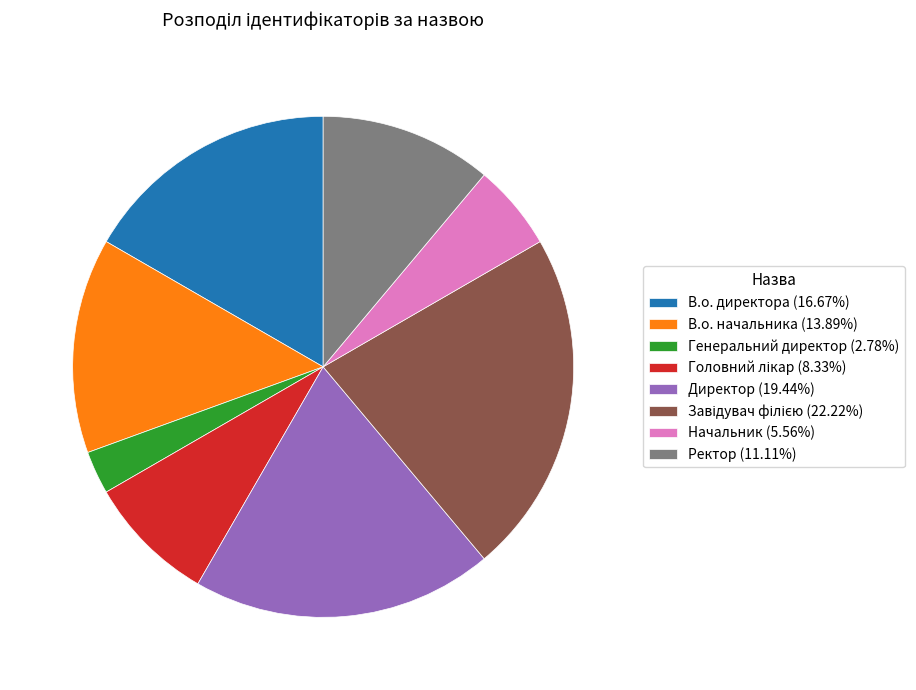

Does В.о. начальника (13.89%) account for over 50% of the chart?

No